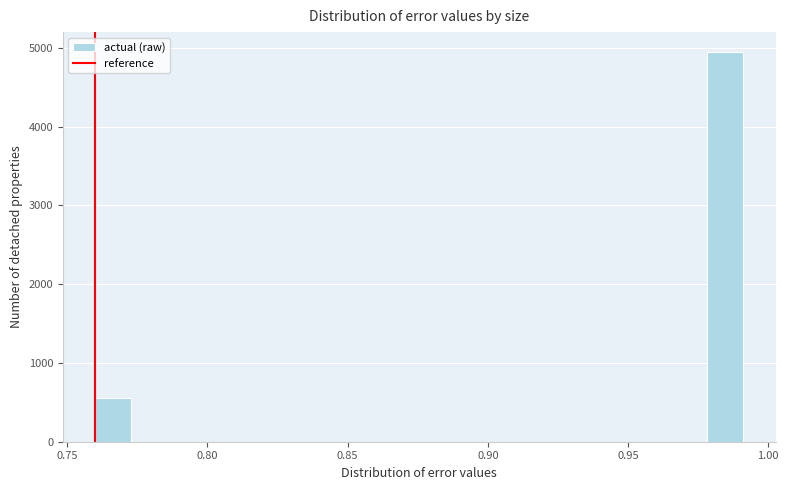

Read against the x-axis, roughly where is the centre of the tallest bar?

0.985